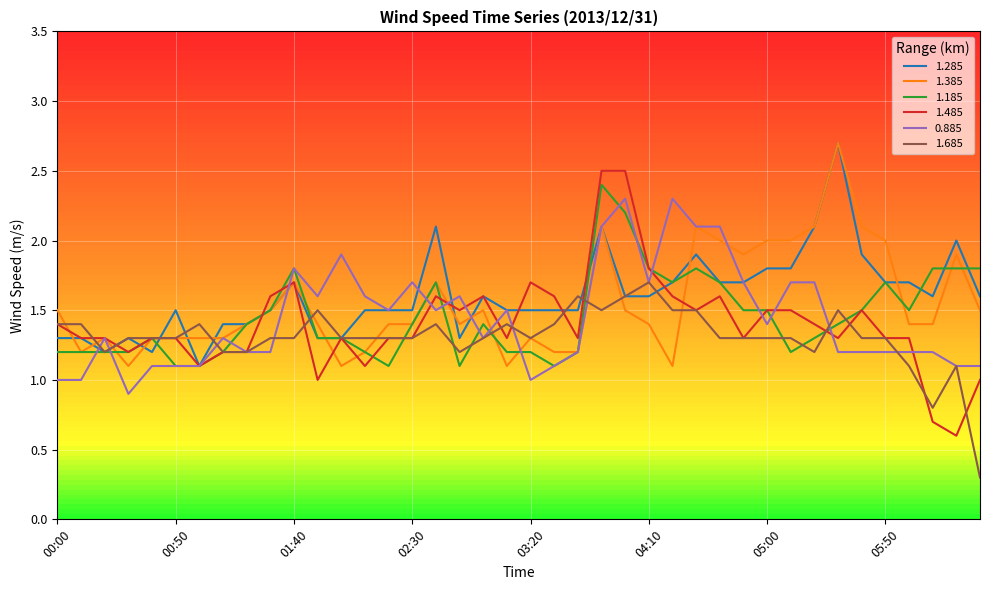

Which series has the largest range (max minus min)?

1.485